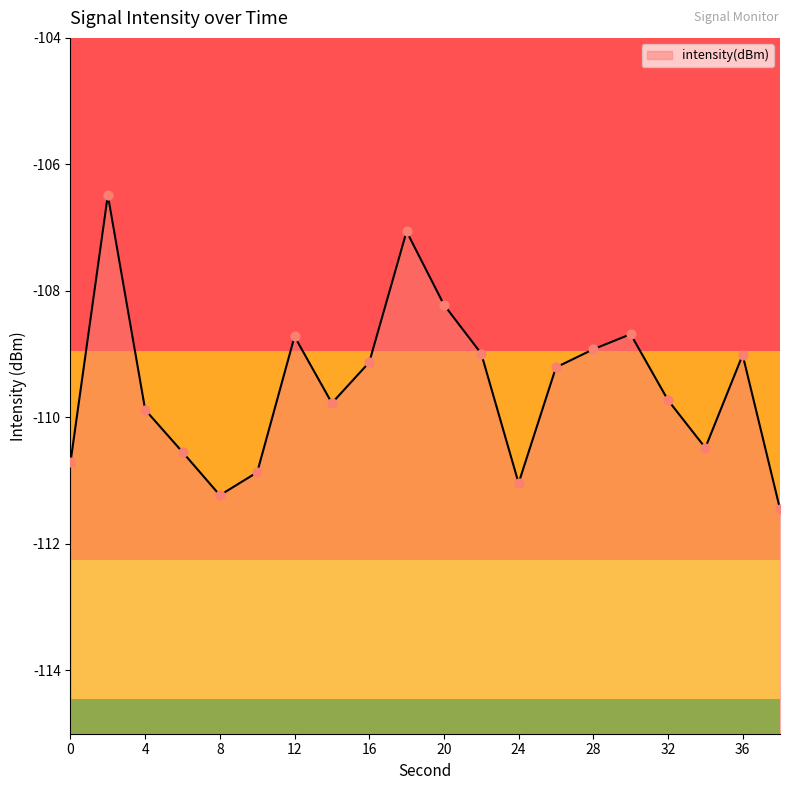

Between 22 and 38, which is larger?

22